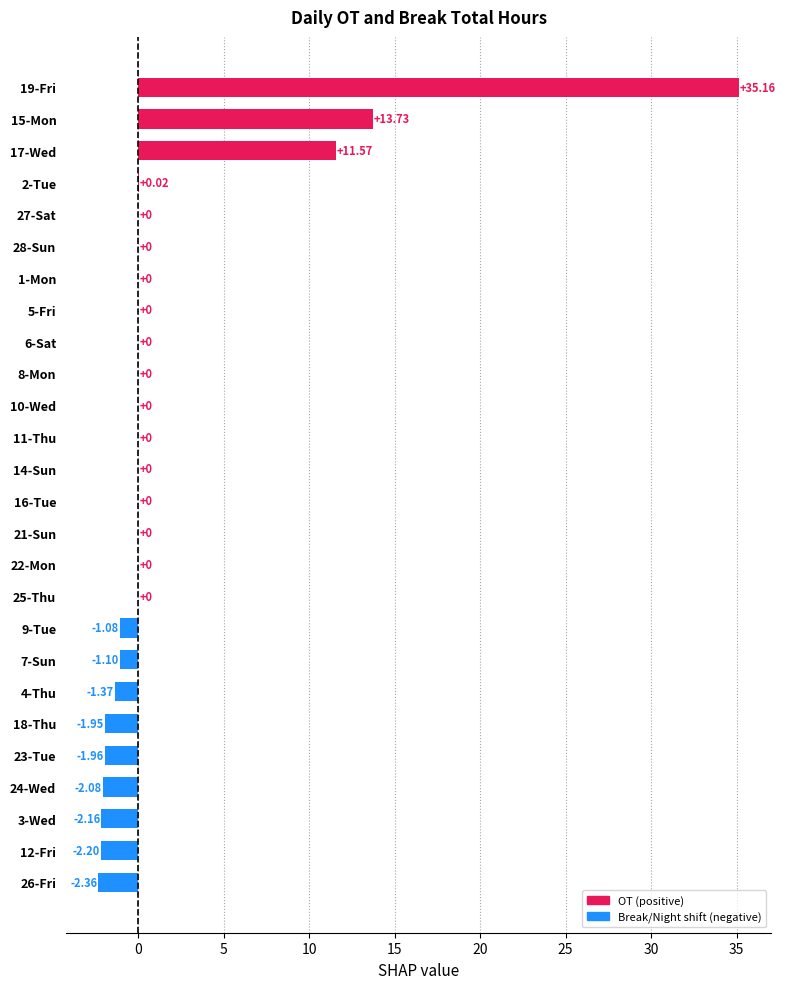

Which has a higher value, 15-Mon or 17-Wed?

15-Mon